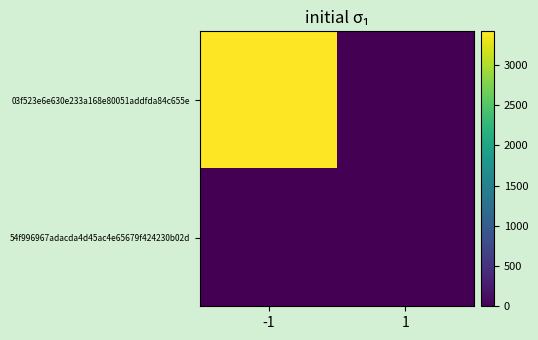

Which series changed the most between -1 and 1?

03f523e6e630e233a168e80051addfda84c655e